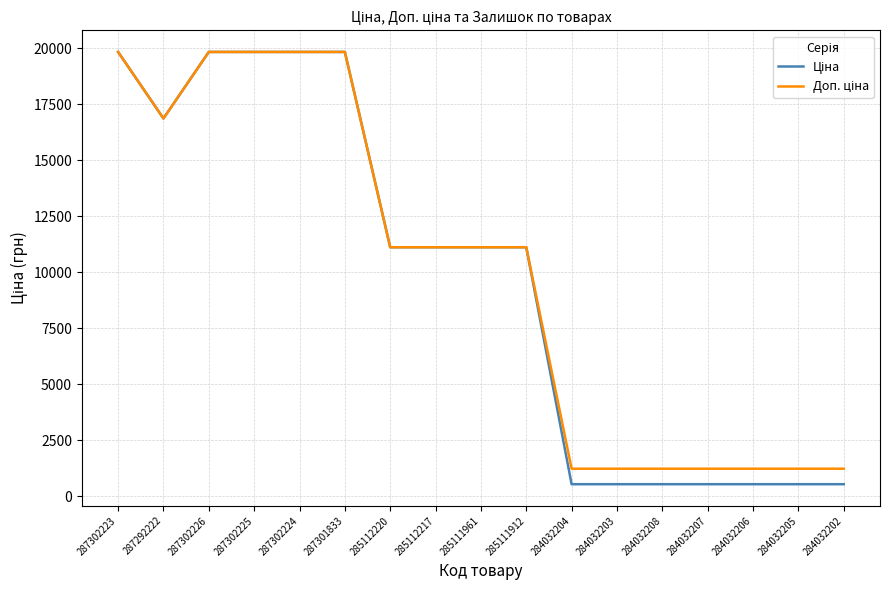

What is the total value across all series at 287302224?

39662.1